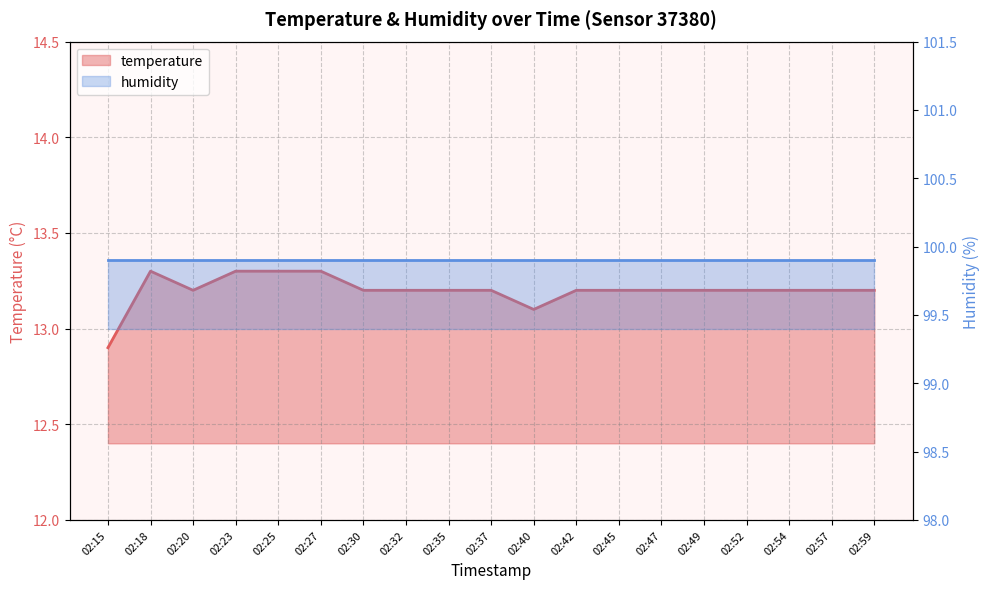

What is the sum of the values at 02:15 and 02:52?

26.1